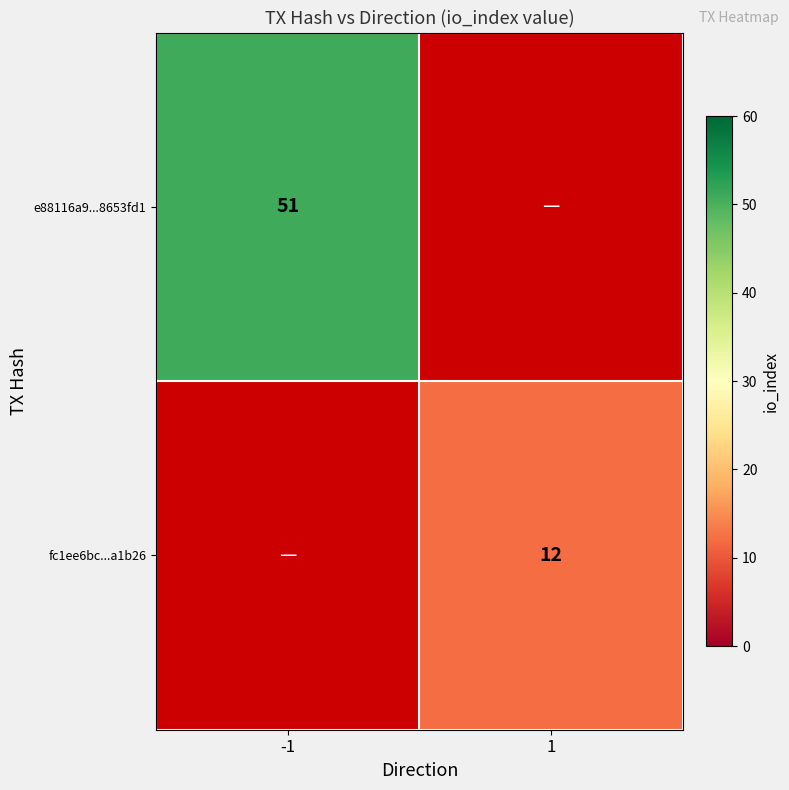

Which category has the highest value across all series?

-1